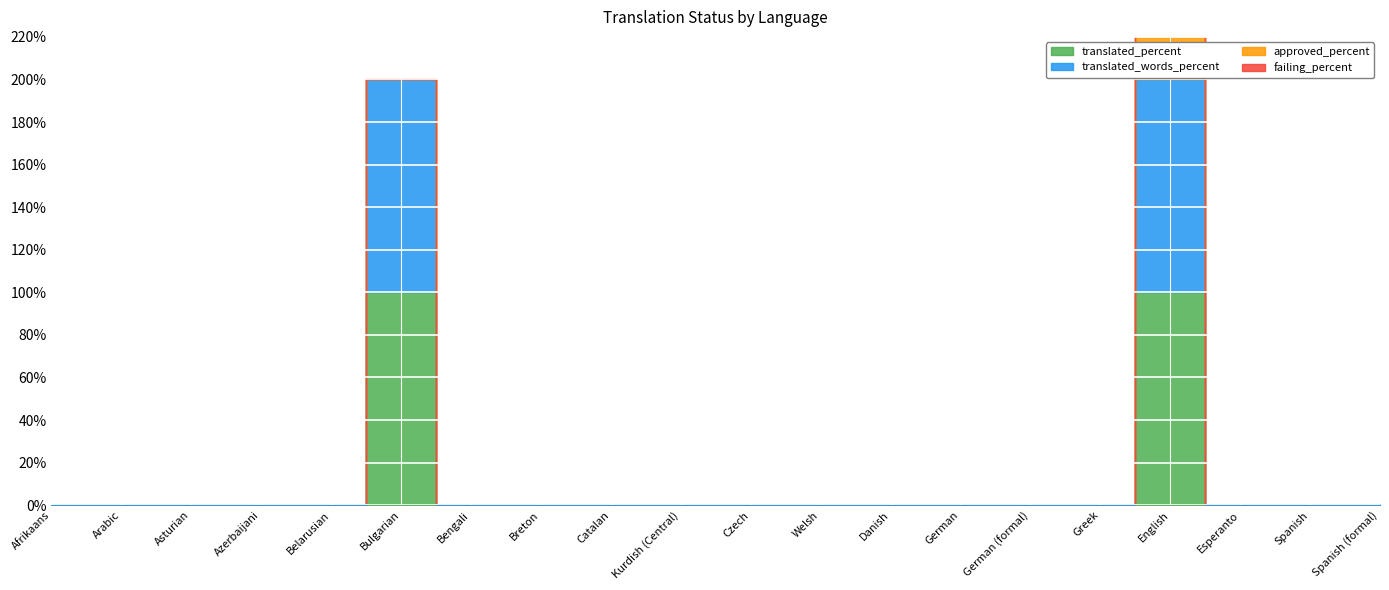

True or false: translated_percent and failing_percent cross at least once.

False